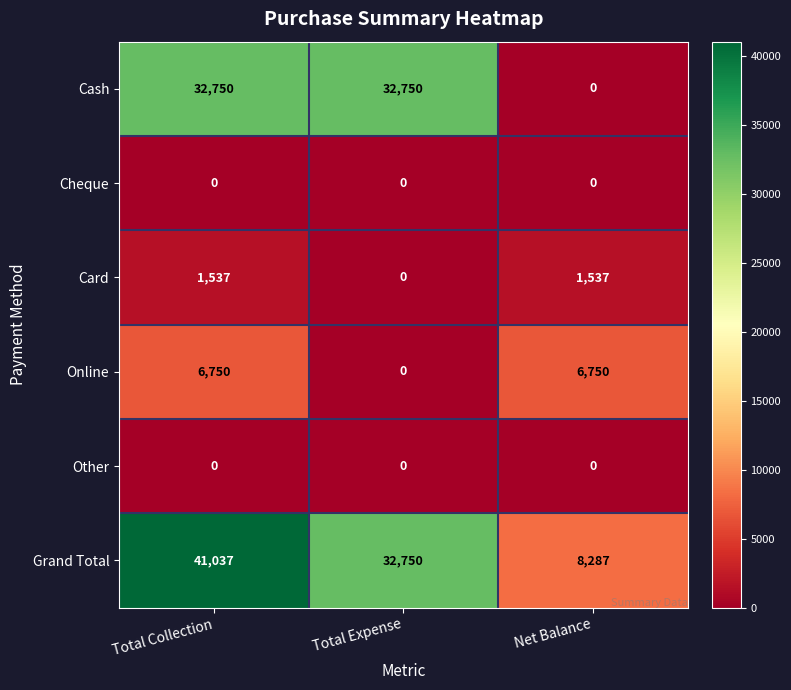

At which category does the chart reach its peak across all series?

Total Collection